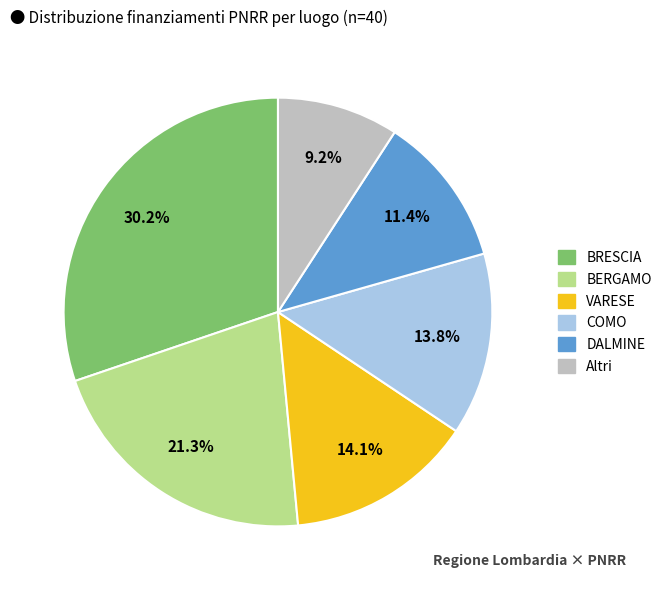

Is there any slice that represents more than half of the pie?

No